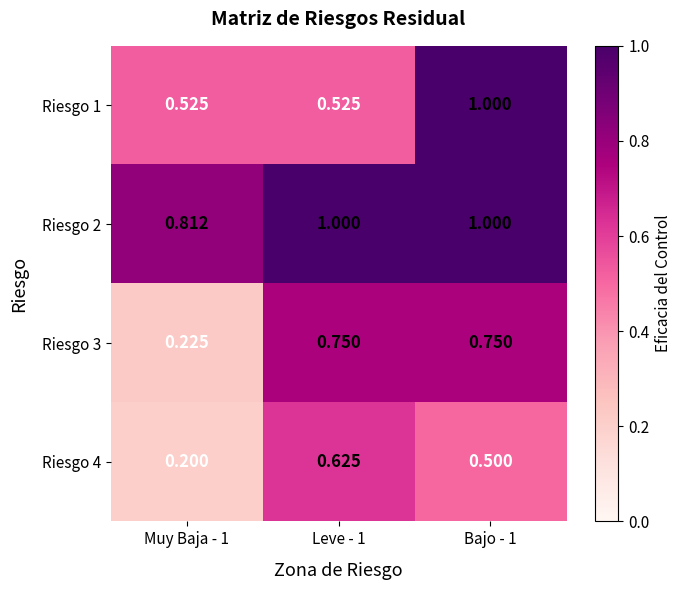

Which series has the widest spread of values?

Riesgo 3